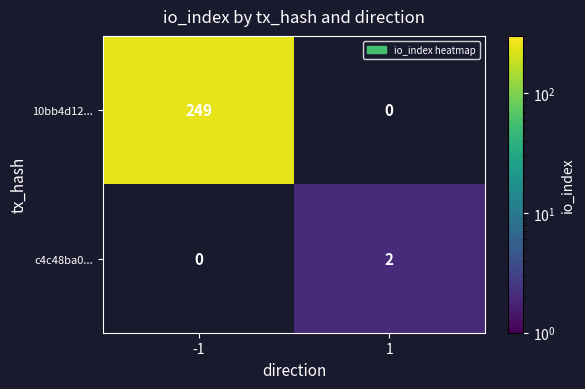

Is it true that c4c48ba0... equals 1 at 1?

False